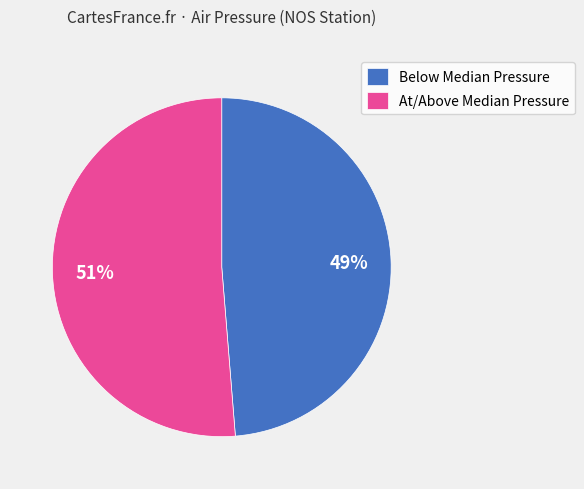

Rank the categories by value from highest to lowest.

At/Above Median Pressure, Below Median Pressure